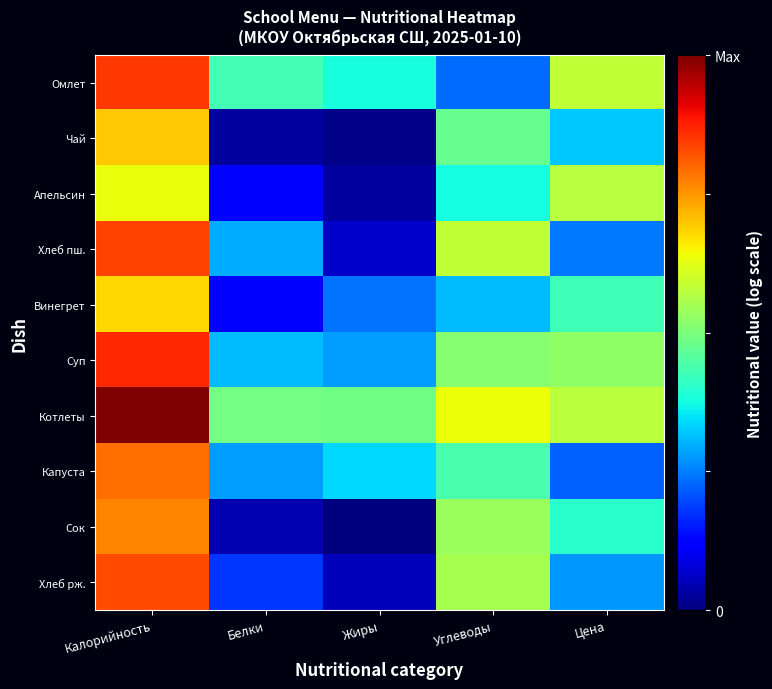

At which category is the sum across all series the highest?

Калорийность